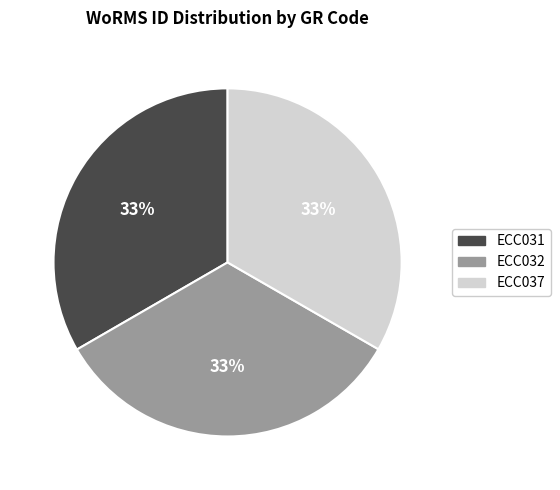

To the nearest percent, what percentage of the pie is ECC032?

33%